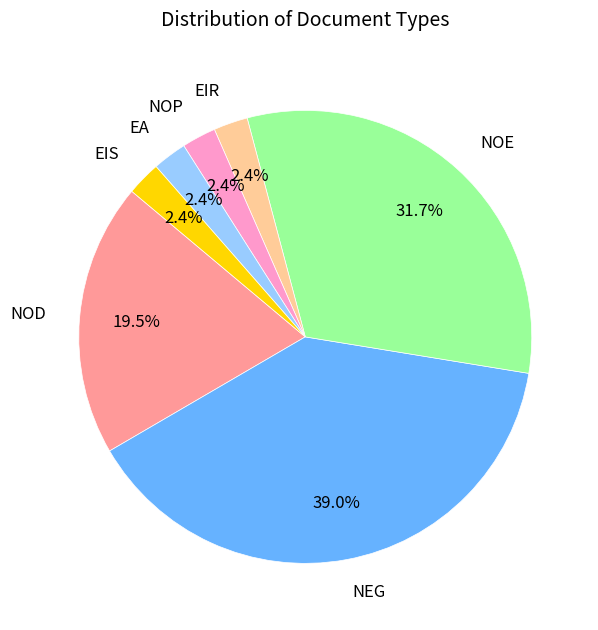

Does any single category account for the majority?

No